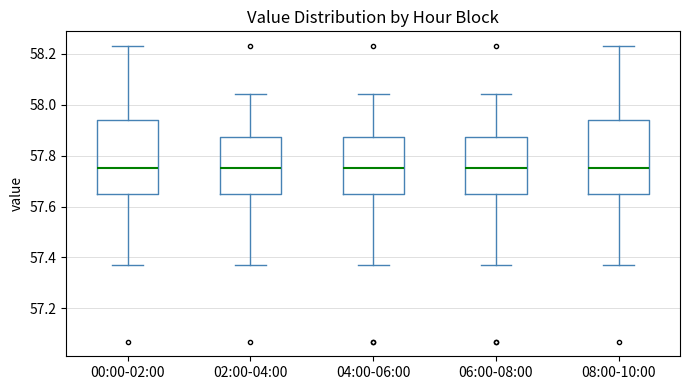

Where does the lower whisker of the box for 06:00-08:00 end on the y-axis? The values are not printed on the chart, so give them approximately, as read against the axis.

57.38